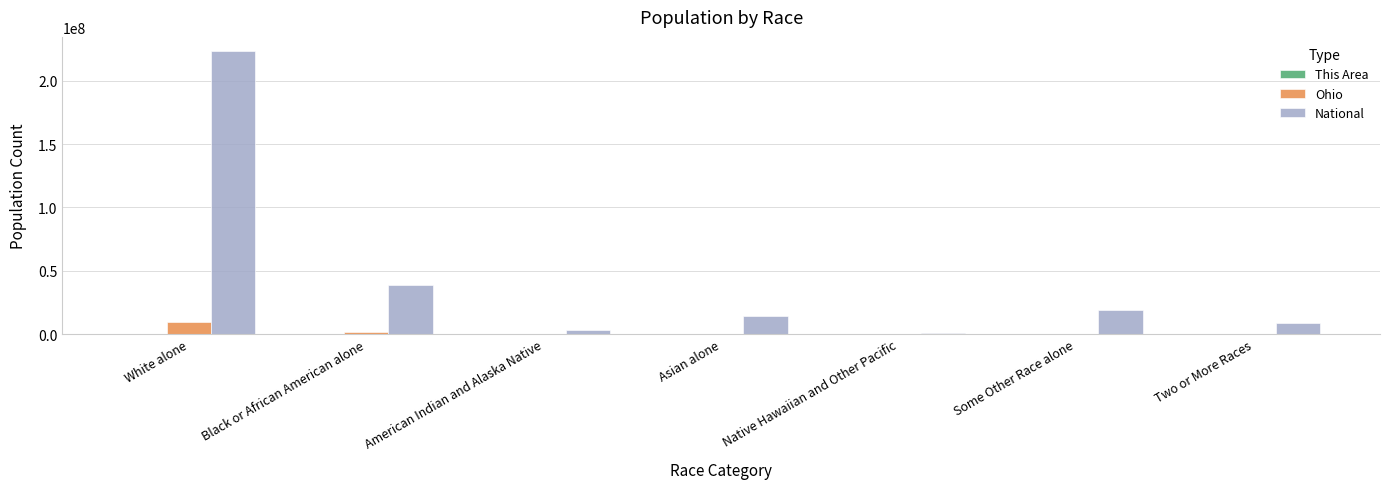

Where is National nearest to the value 112046639?

Black or African American alone